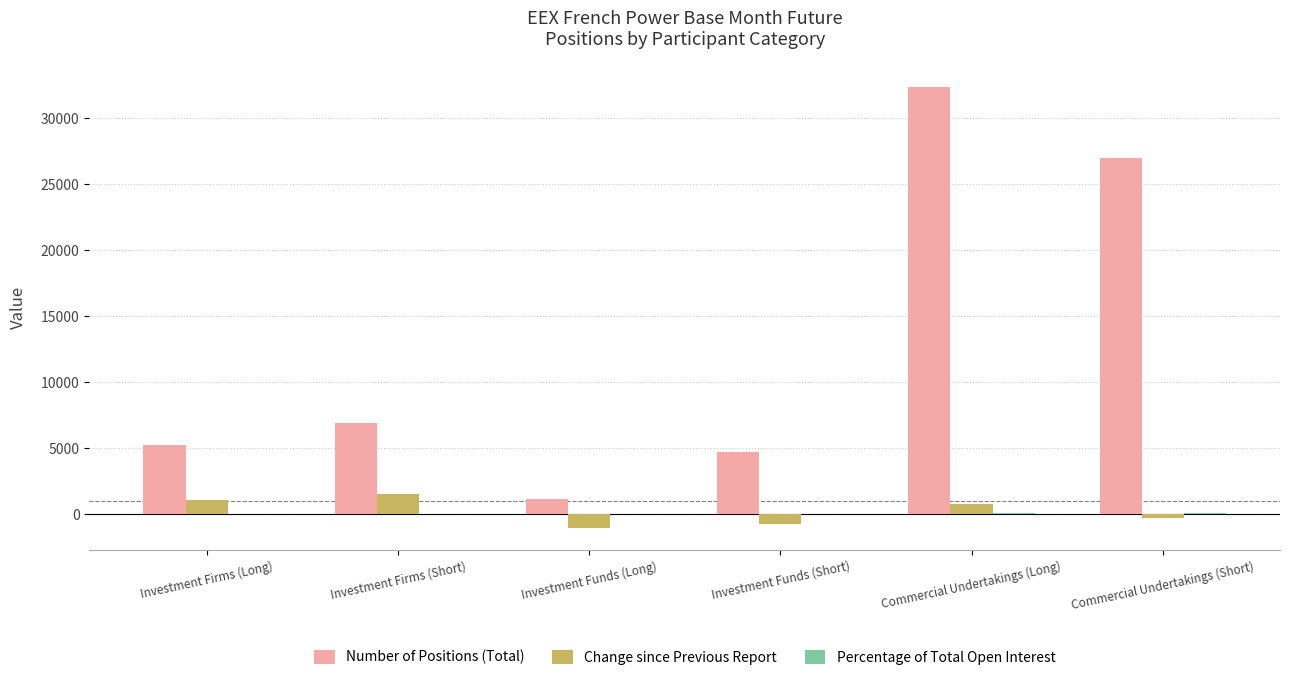

What is the spread (max minus min) of values at Investment Firms (Short)?

6840.2